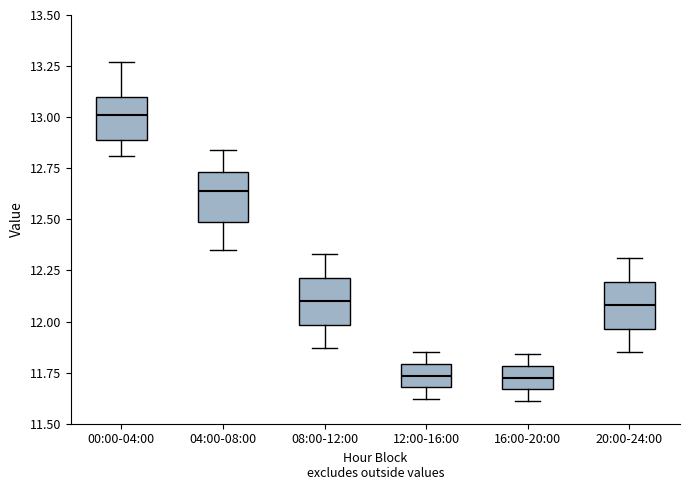

Where does the upper whisker of the box for 04:00-08:00 end on the y-axis? The values are not printed on the chart, so give them approximately, as read against the axis.

12.85